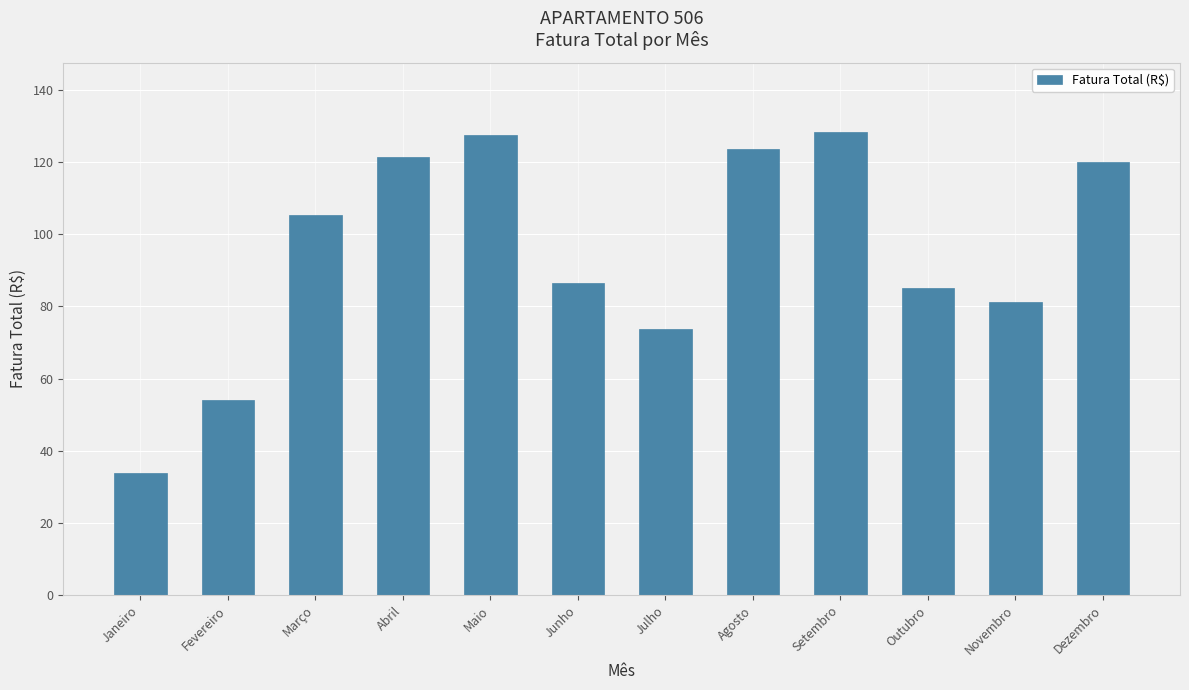

What is the average value?

95.0